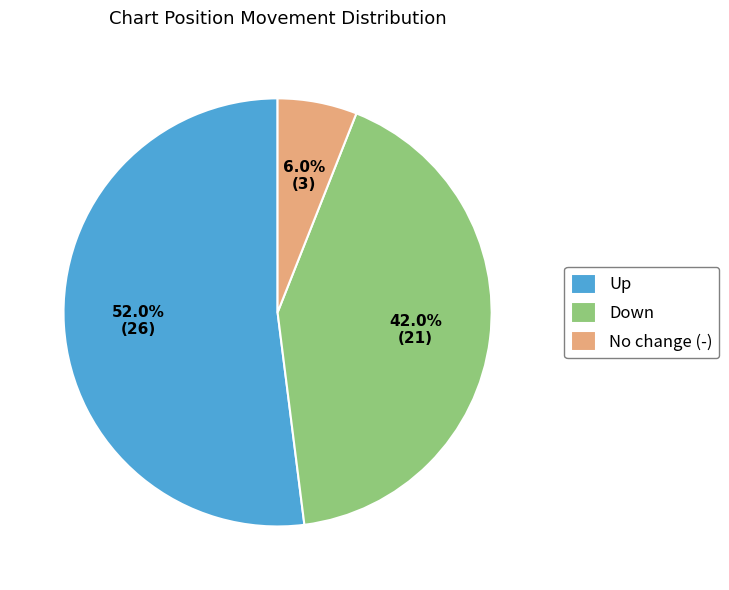

Rank the categories by value from highest to lowest.

up, down, -